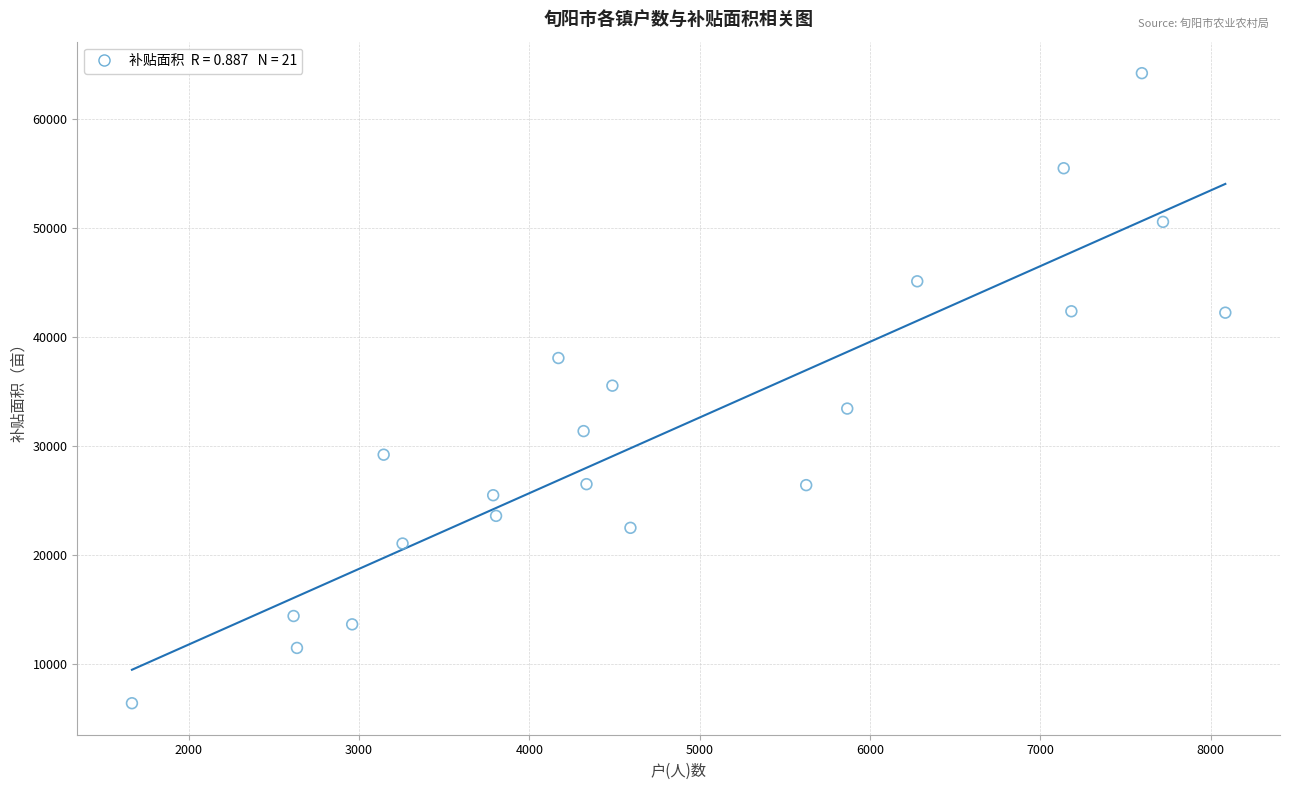

What is the range of X values (max minus min)?

6420.0